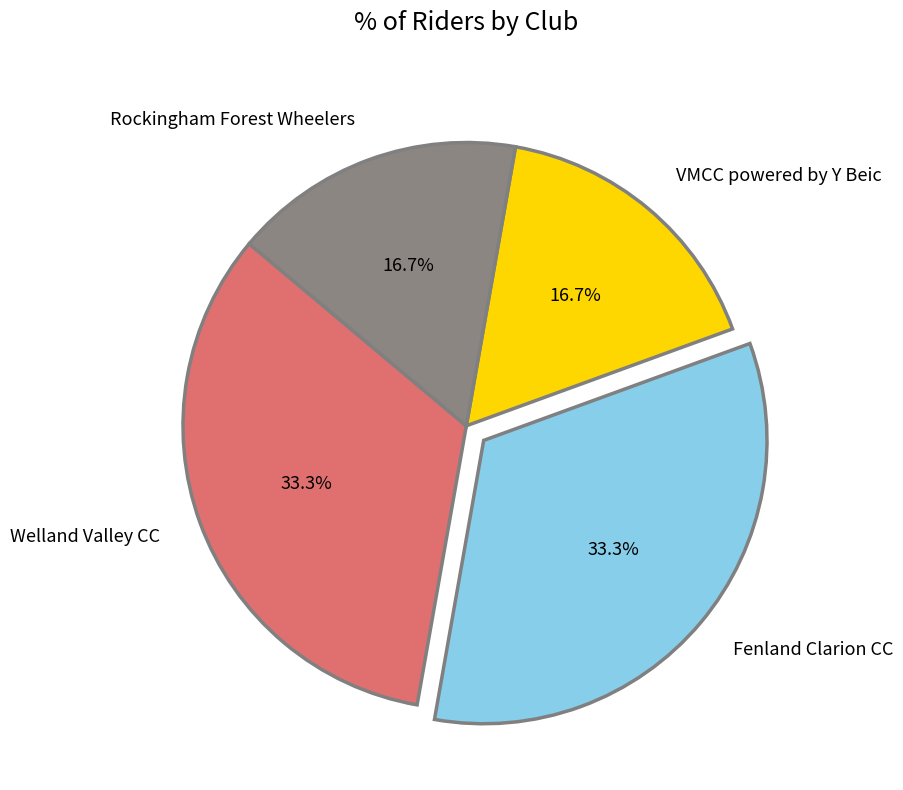

What is the ratio of the value at Rockingham Forest Wheelers to the value at Fenland Clarion CC?

0.5